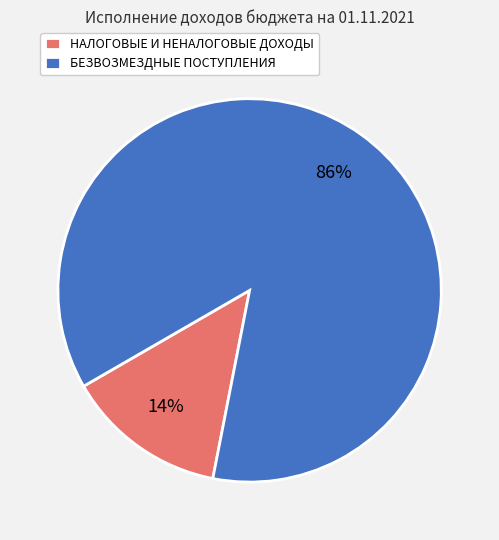

What percentage is the НАЛОГОВЫЕ И НЕНАЛОГОВЫЕ ДОХОДЫ slice, to the nearest percent?

14%